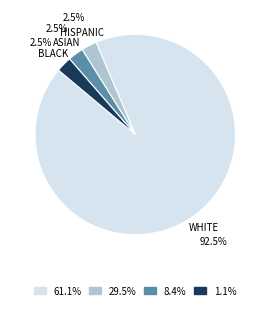

Do WHITE and BLACK together represent more than half of the pie?

Yes